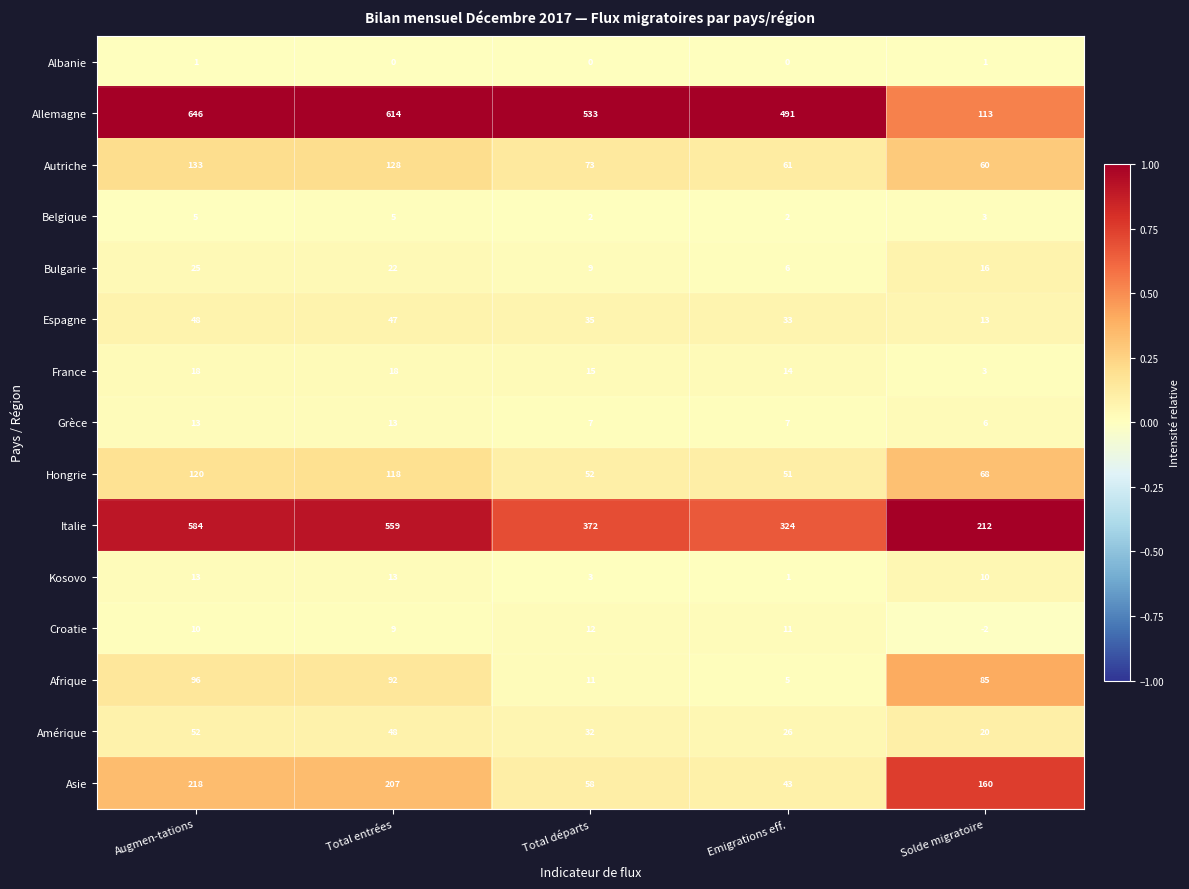

Rank the series at Emigrations eff. from highest to lowest value.

Allemagne, Italie, Autriche, Hongrie, Asie, Espagne, Amérique, France, Croatie, Grèce, Bulgarie, Afrique, Belgique, Kosovo, Albanie